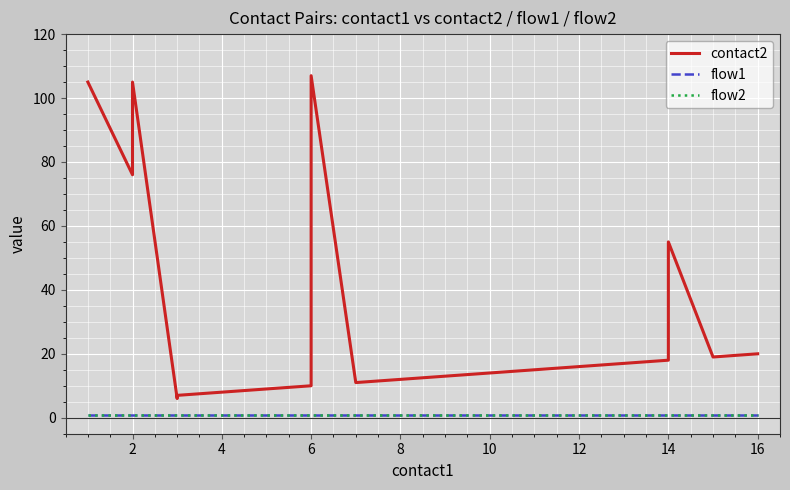

What is the highest value of the contact2 series?

107